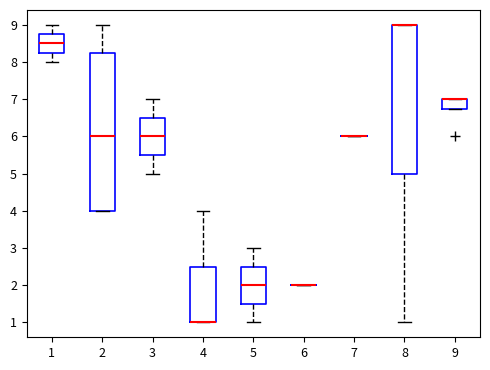

Comparing the boxes themselves (not the whiskers), which one is the tallest?

2